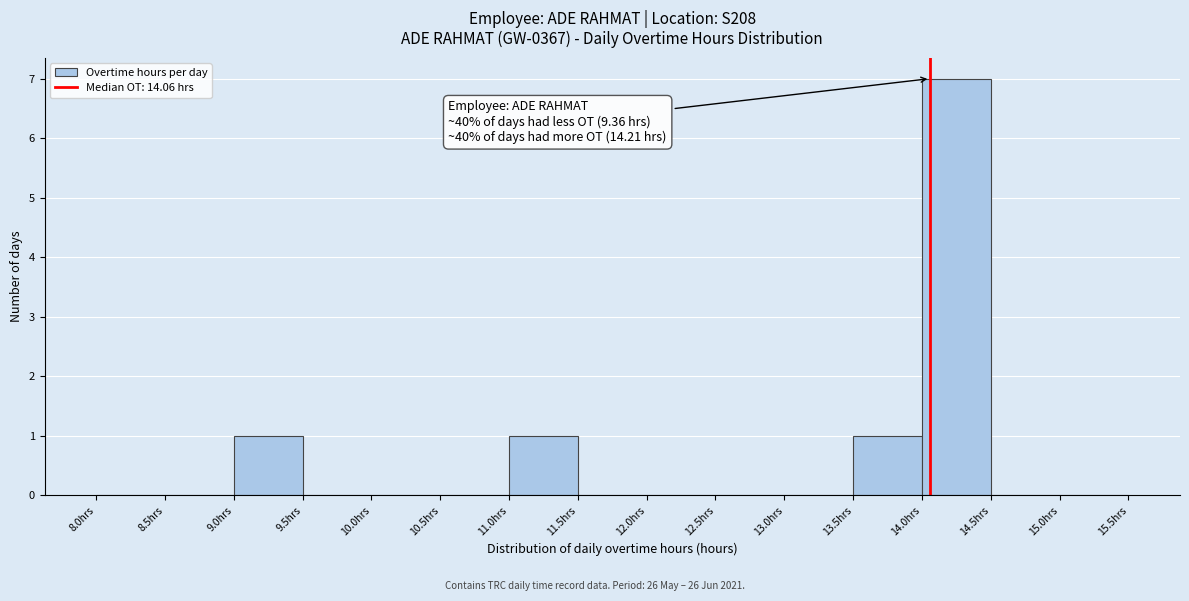

Which range on the x-axis has the tallest bar?

14.0 to 14.5